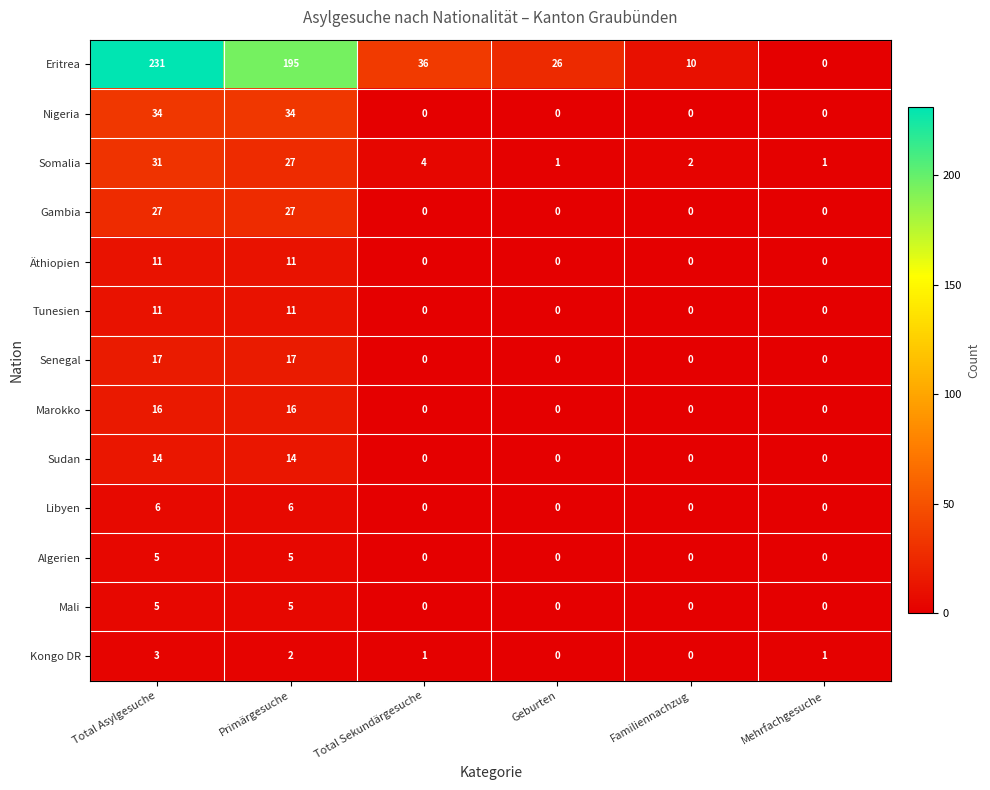

Which label corresponds to the largest value in the chart?

Total Asylgesuche